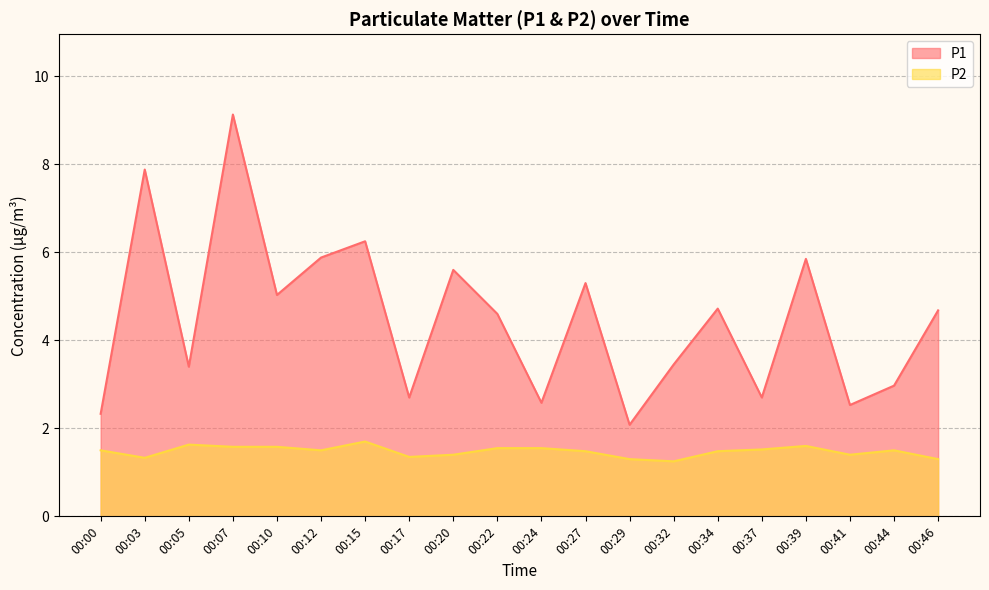

What is the minimum value shown in the chart?

1.2